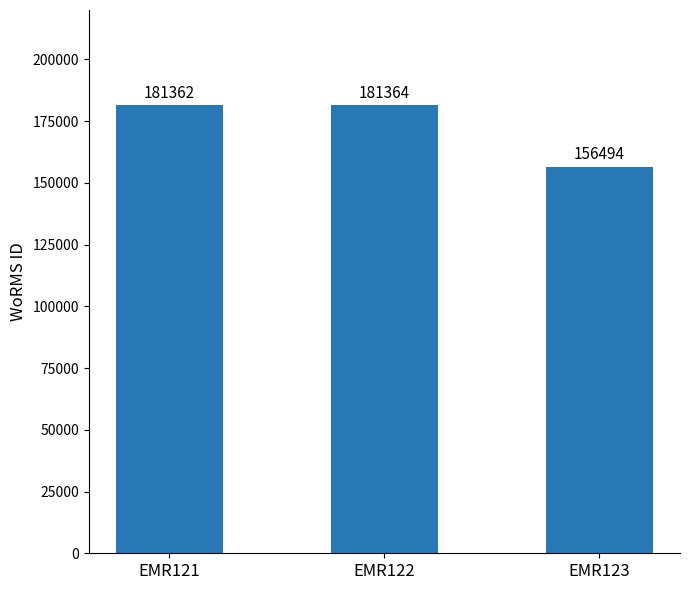

How many distinct data groups are displayed?

1